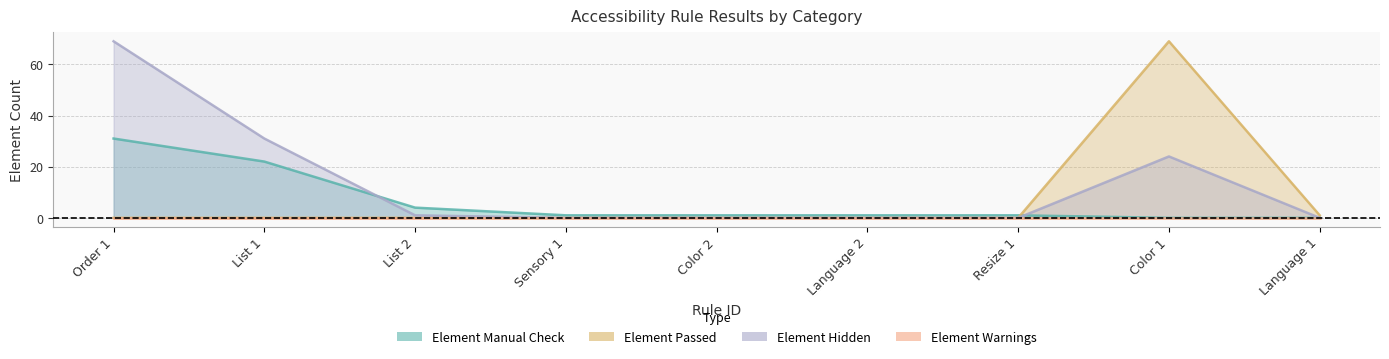

What is the sum of all Element Hidden values?

125